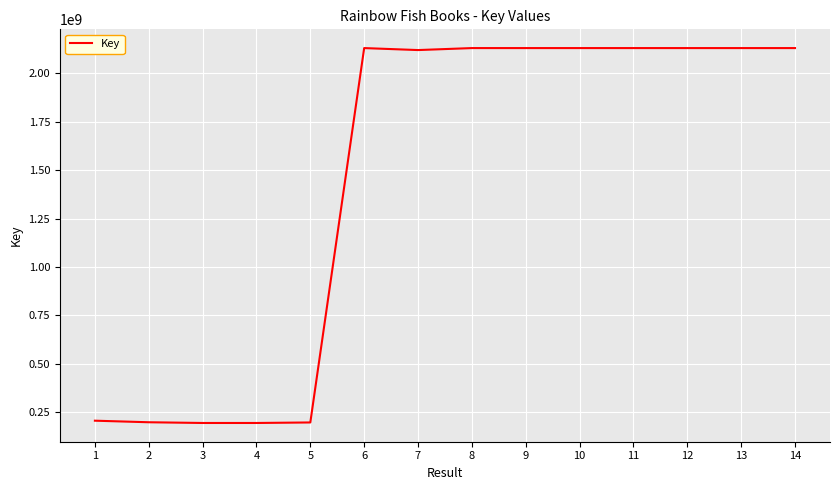

What is the sum of all values?

20150527915